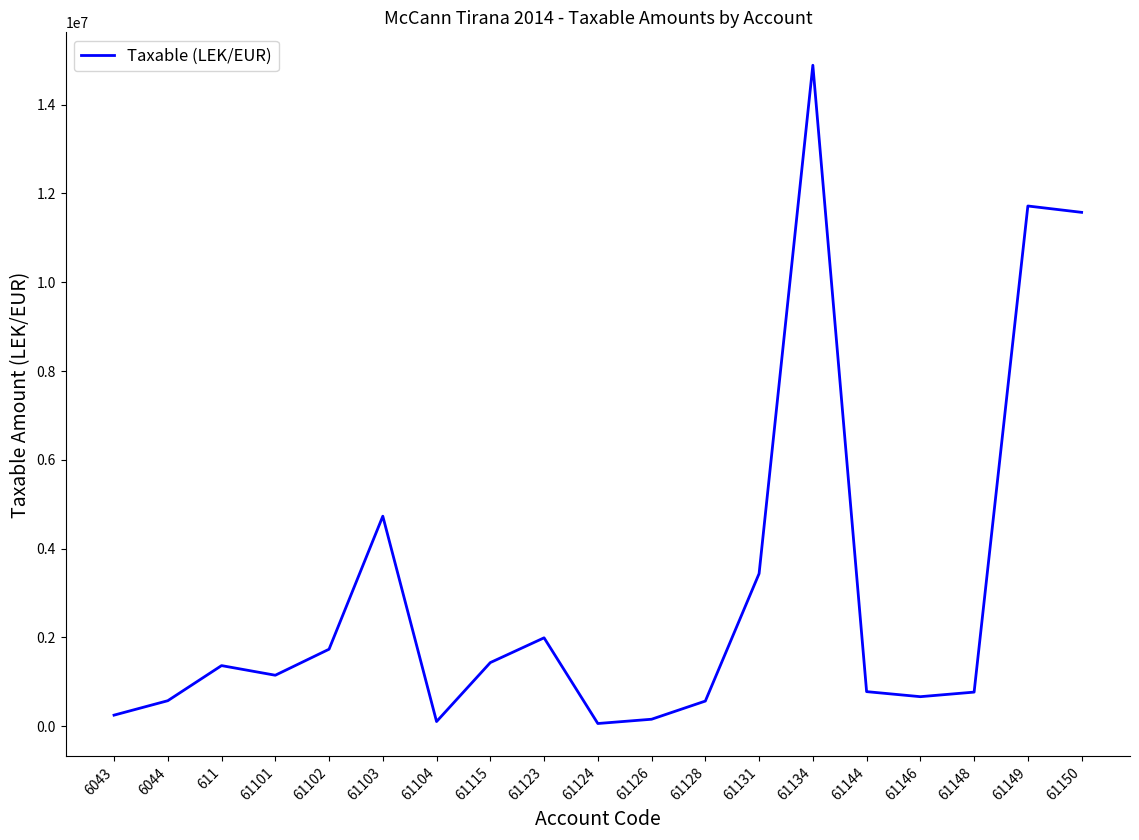

Where does the data first go above 1149043?

611